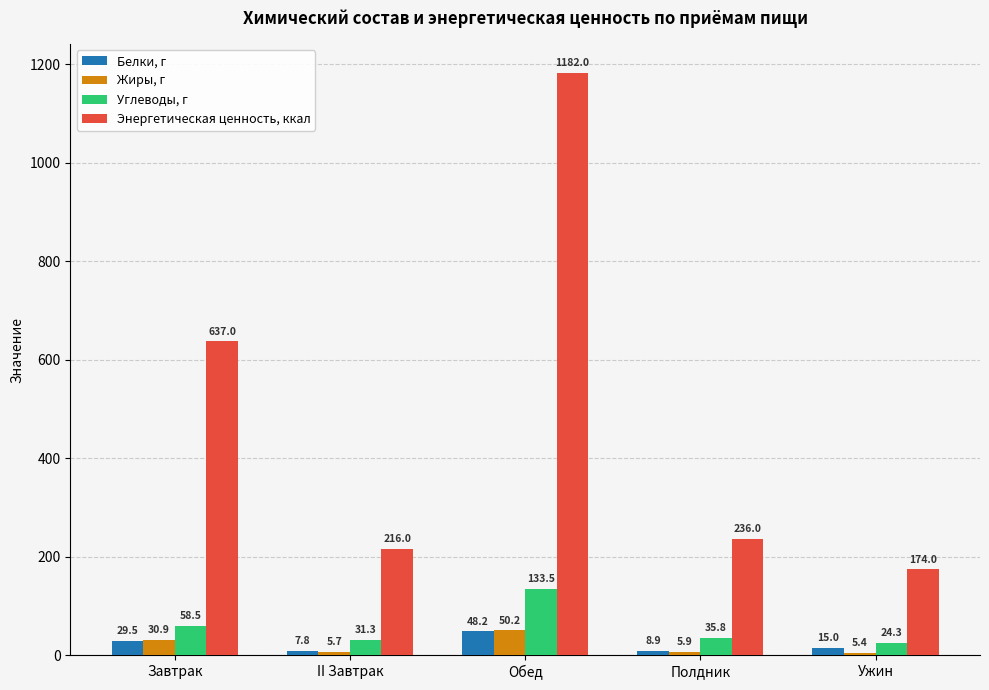

What are all the series names shown in the legend?

Белки, г, Жиры, г, Углеводы, г, Энергетическая ценность, ккал